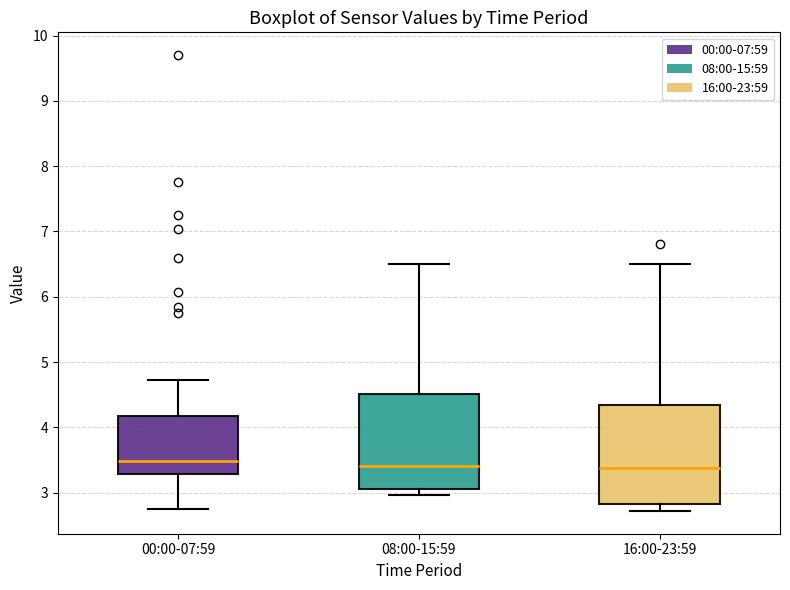

Reading left to right, read every box against the y-axis: the position of its median line, the range the box covers, and the ends of its whiskers. The values are not printed on the chart, so give them approximately, as read against the axis.

00:00-07:59: median 3.5, box 3.3 to 4.2, whiskers 2.8 to 4.7
08:00-15:59: median 3.4, box 3.1 to 4.5, whiskers 3.0 to 6.5
16:00-23:59: median 3.4, box 2.8 to 4.3, whiskers 2.7 to 6.5